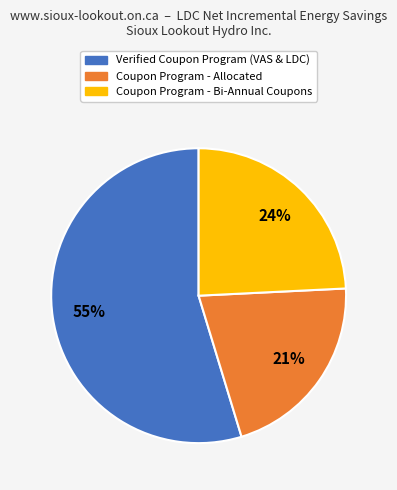

Is there any slice that represents more than half of the pie?

Yes